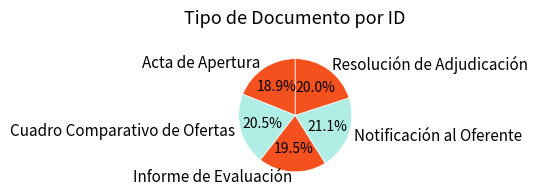

Rank the categories by value from highest to lowest.

Notificación al Oferente, Cuadro Comparativo de Ofertas, Resolución de Adjudicación, Informe de Evaluación, Acta de Apertura